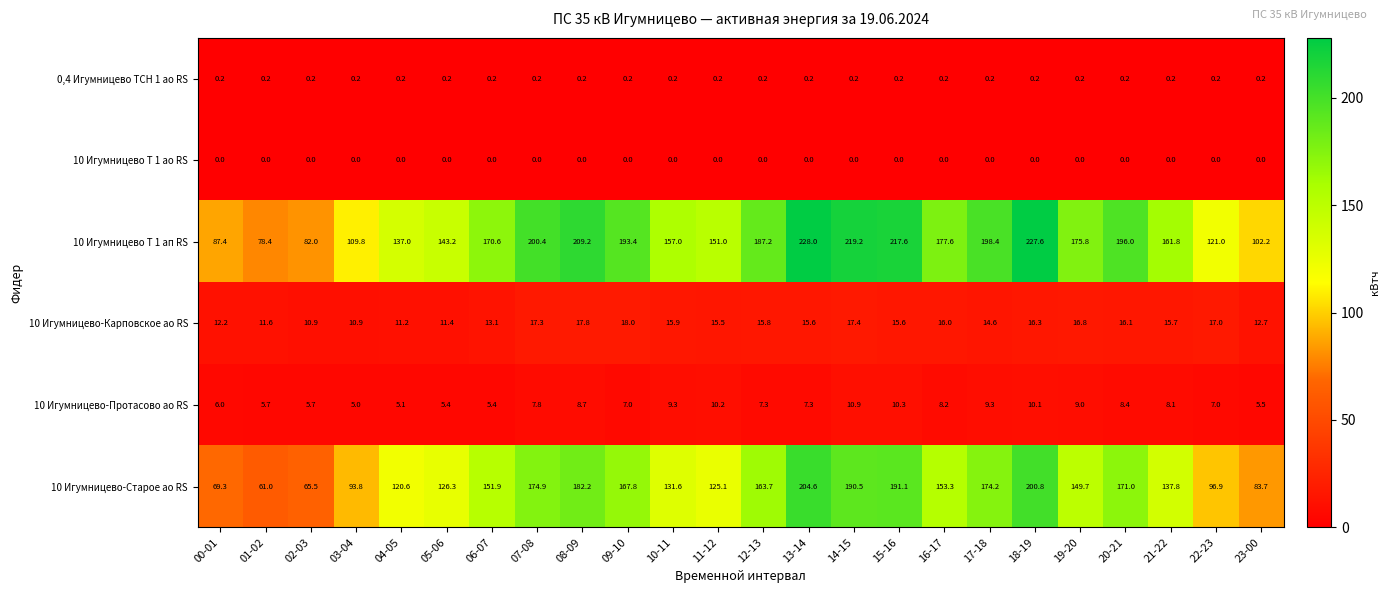

True or false: 10 Игумницево-Карповское ао RS has a value of 11.2 at 04-05.

True